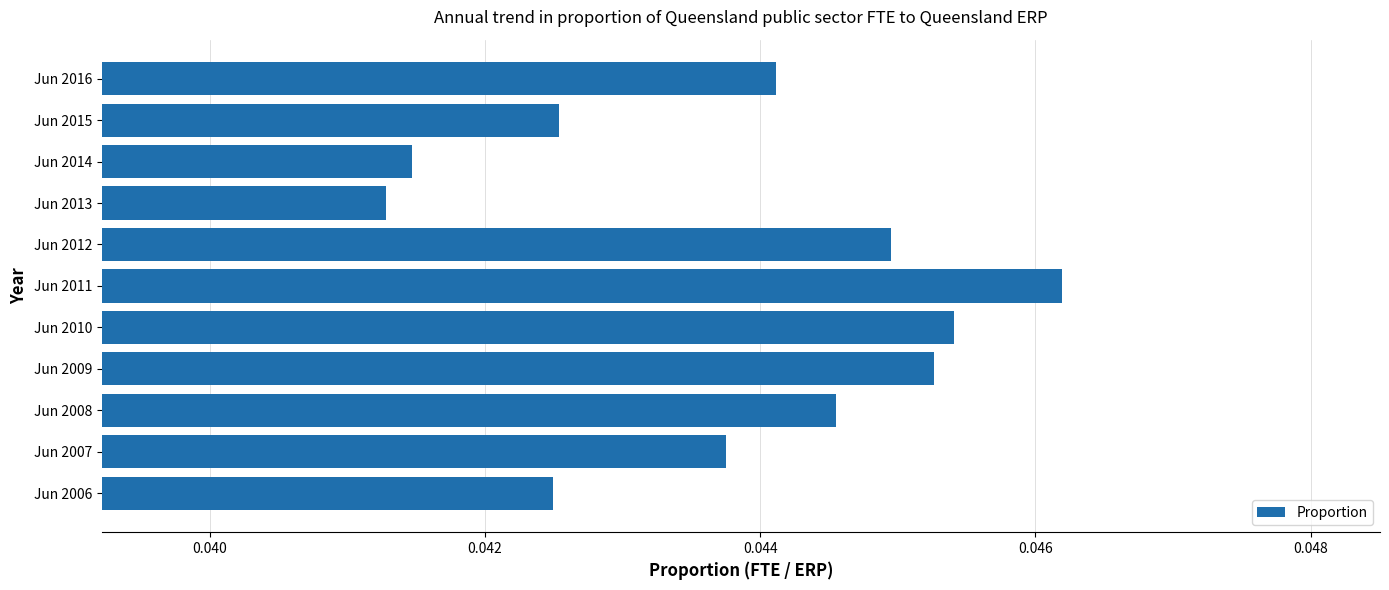

Count the number of categories in the chart.

11